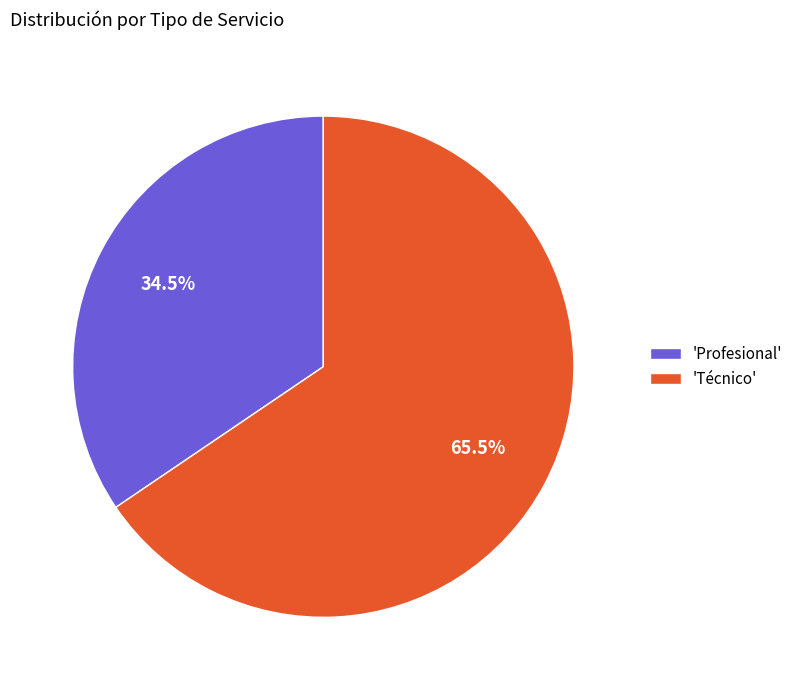

Rank the categories by value from highest to lowest.

'Técnico', 'Profesional'